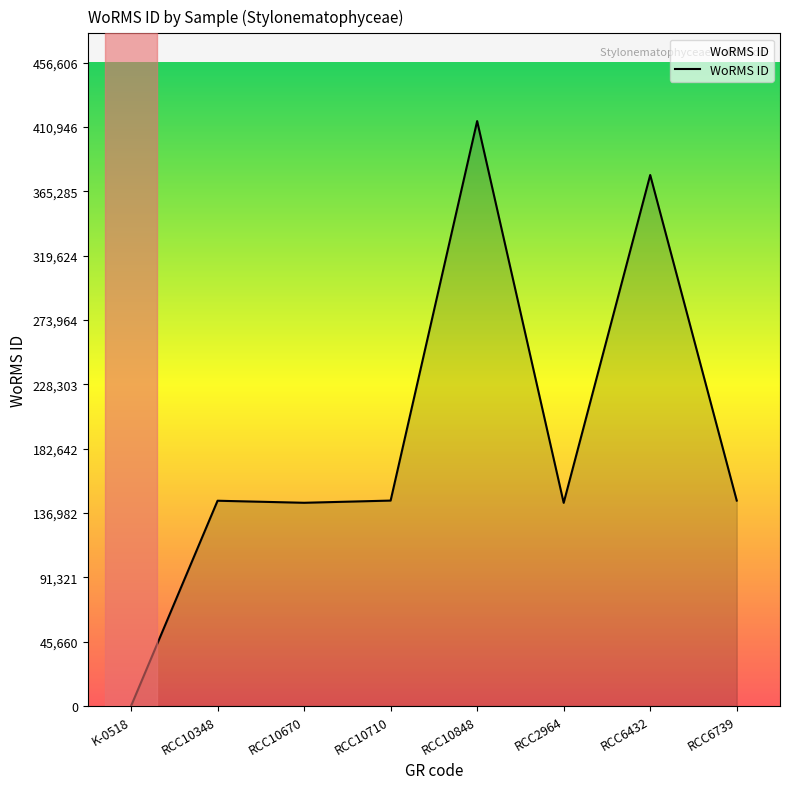

True or false: the data has more than 0 interior local peaks.

True